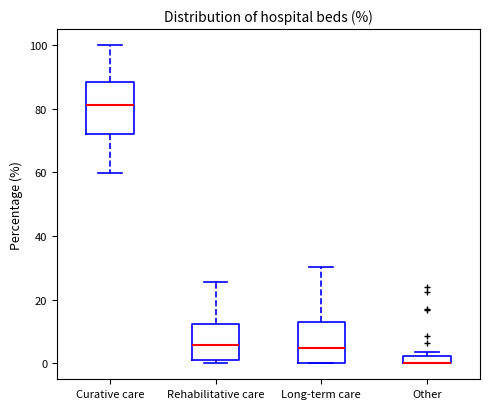

Where does the median line of the box for Rehabilitative care sit on the y-axis? The values are not printed on the chart, so give them approximately, as read against the axis.

6